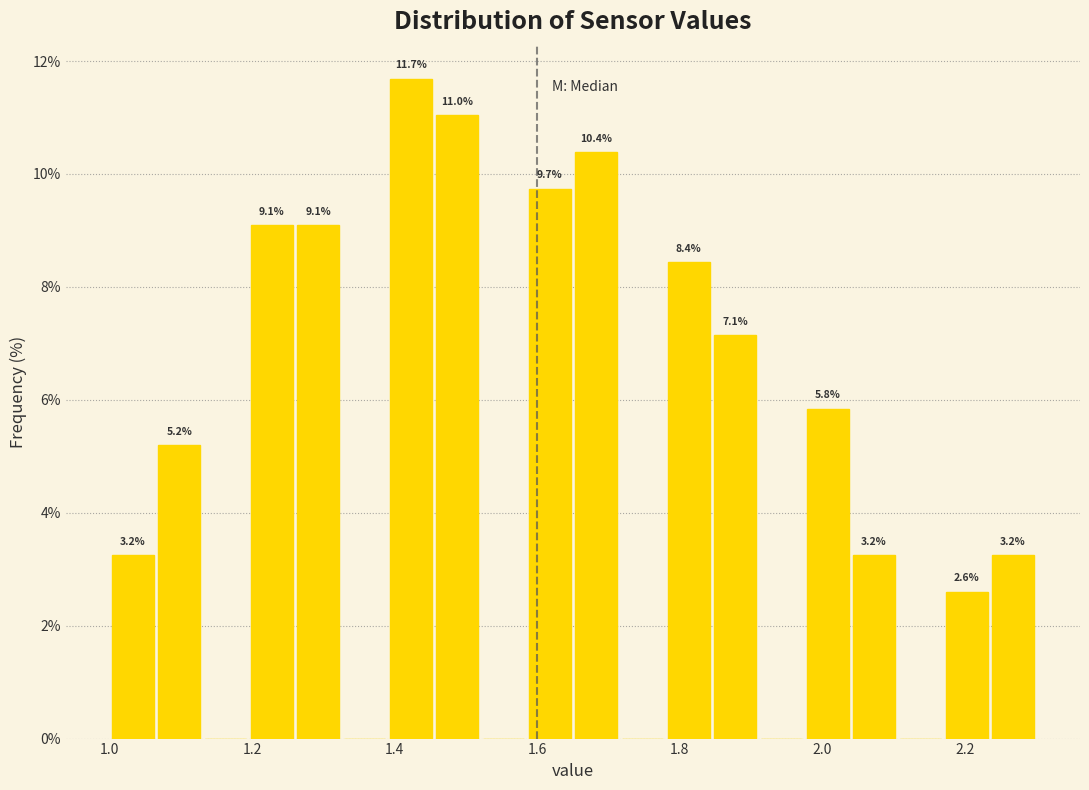

Around what value on the x-axis is the tallest bar? Give the approximate position of its centre, as read against the axis.

1.42